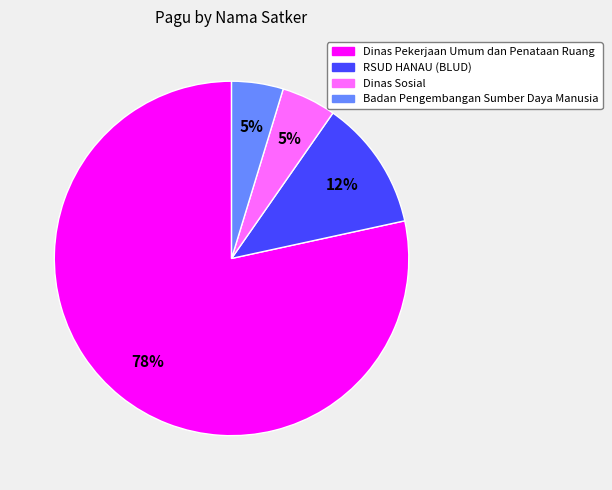

To the nearest percent, what is the average slice percentage?

25%